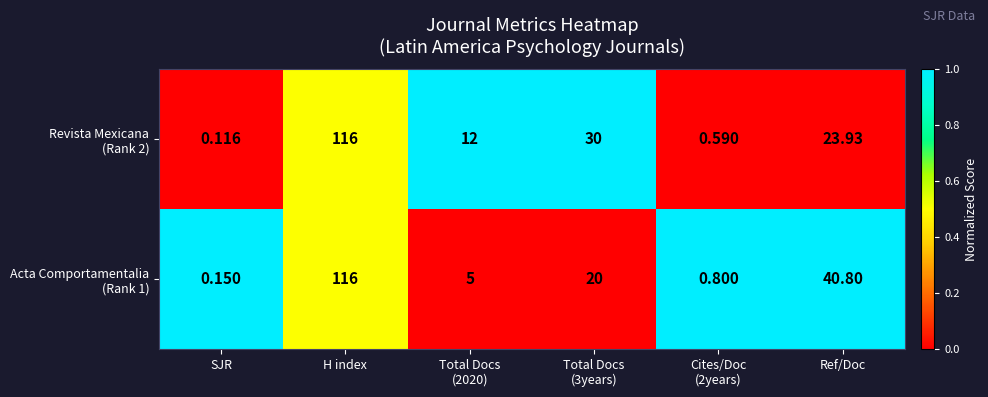

At which category is the sum across all series the highest?

H index